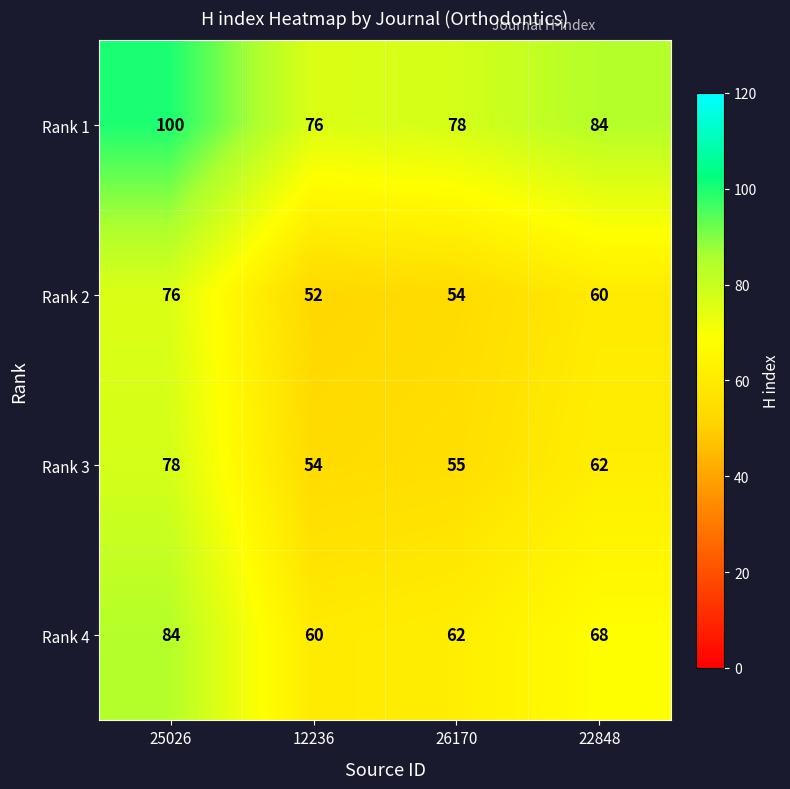

Where does the Rank 3 series first go above 62?

25026